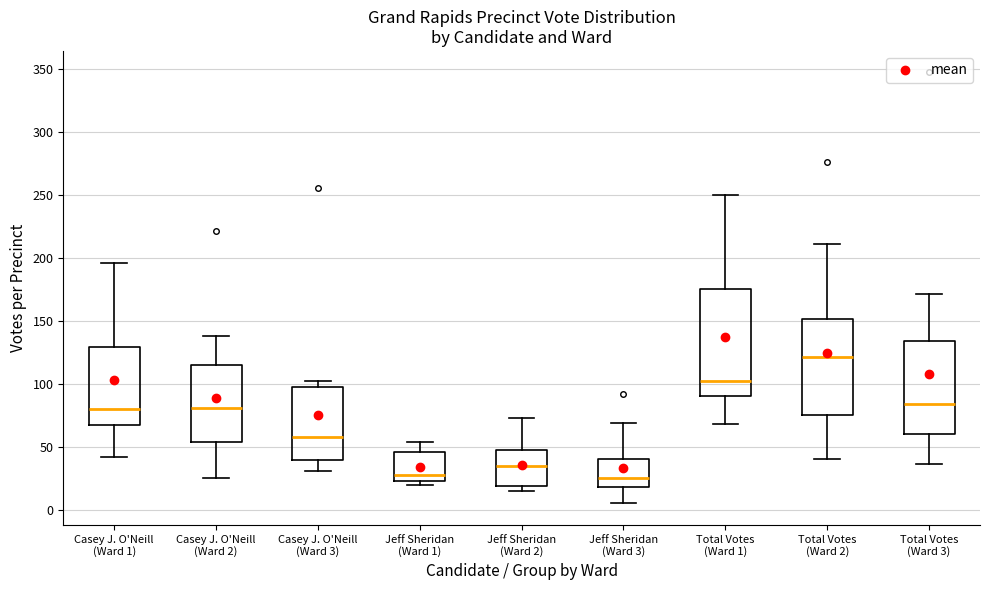

Where is the lower edge of the box for Total Votes (Ward 3) on the y-axis? The values are not printed on the chart, so give them approximately, as read against the axis.

60